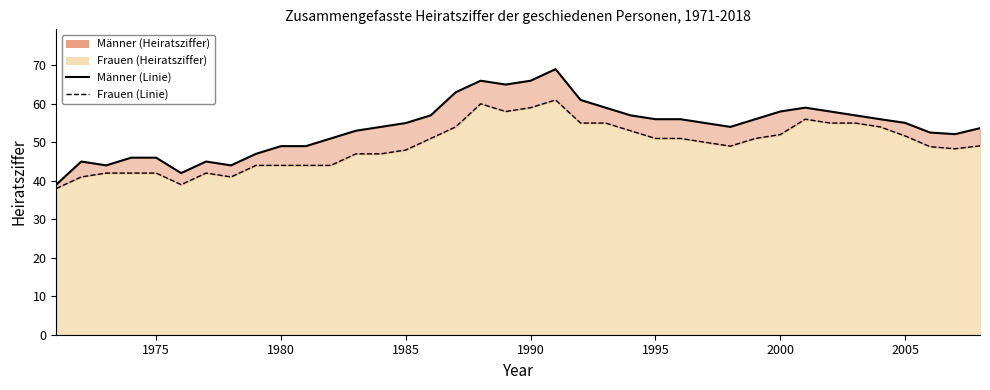

What is the maximum value for Männer (Linie)?

69.0